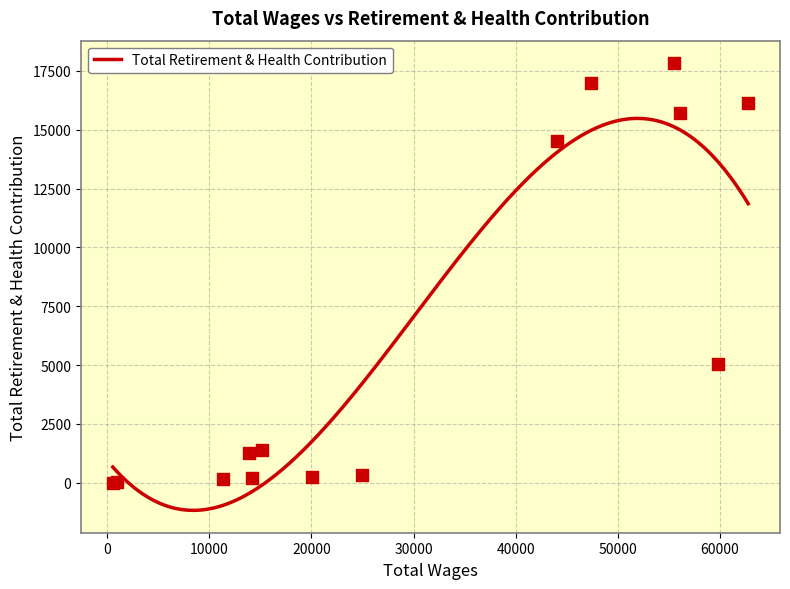

What is the change in value from 8 to 12?

-1358